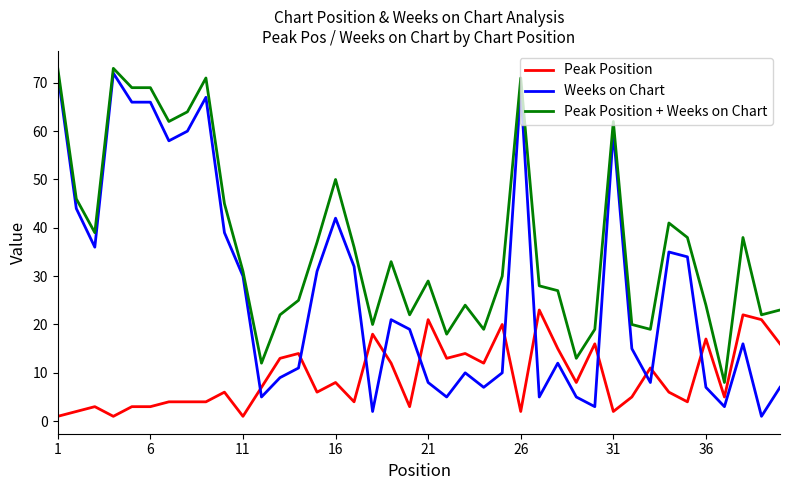

Which series has the largest range (max minus min)?

Weeks on Chart